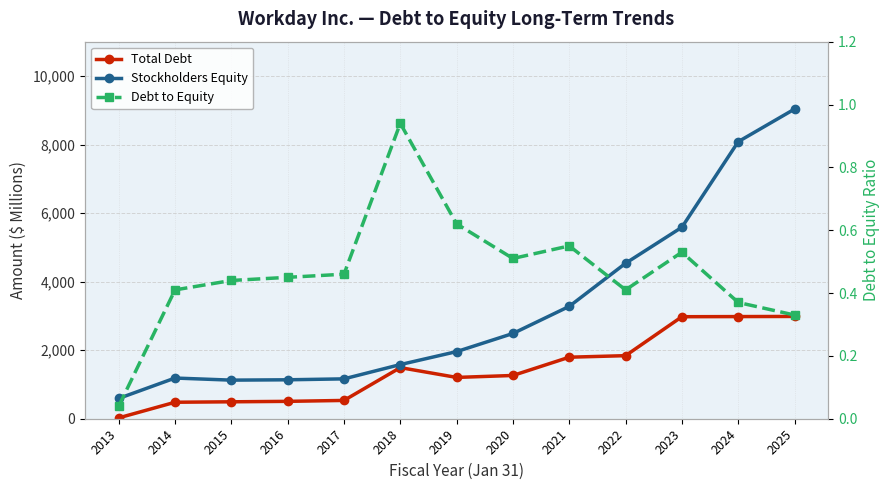

At how many categories does at least one series exceed 6029?

2